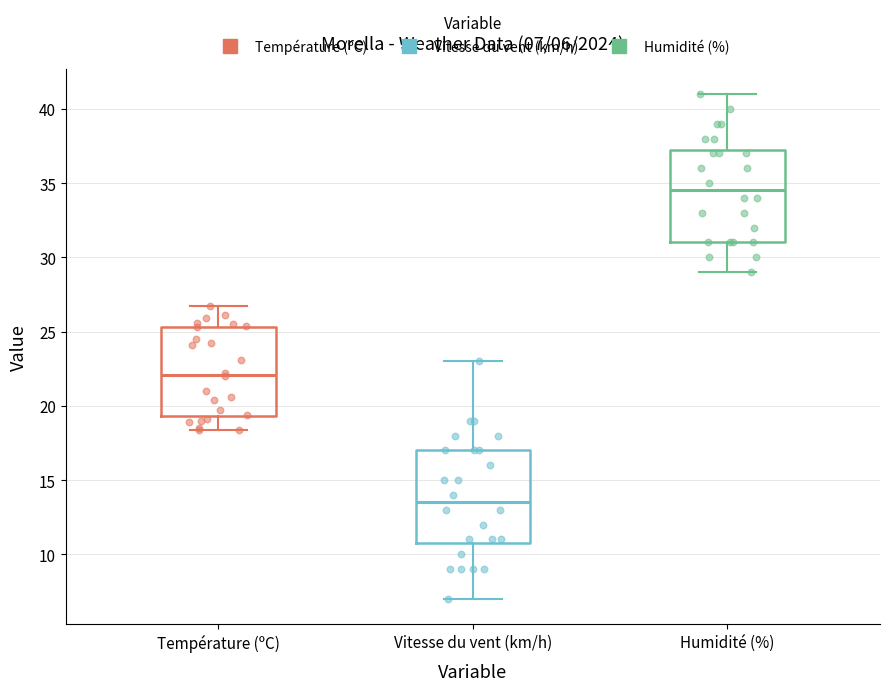

Which box has the lowest median line?

Vitesse du vent (km/h)